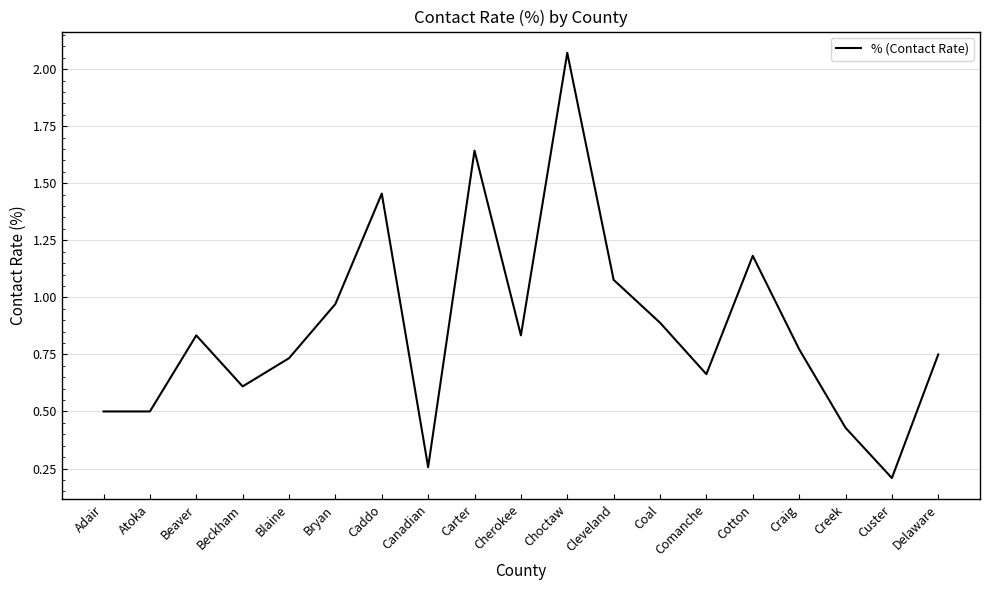

What is the difference between the maximum and minimum values?

1.9